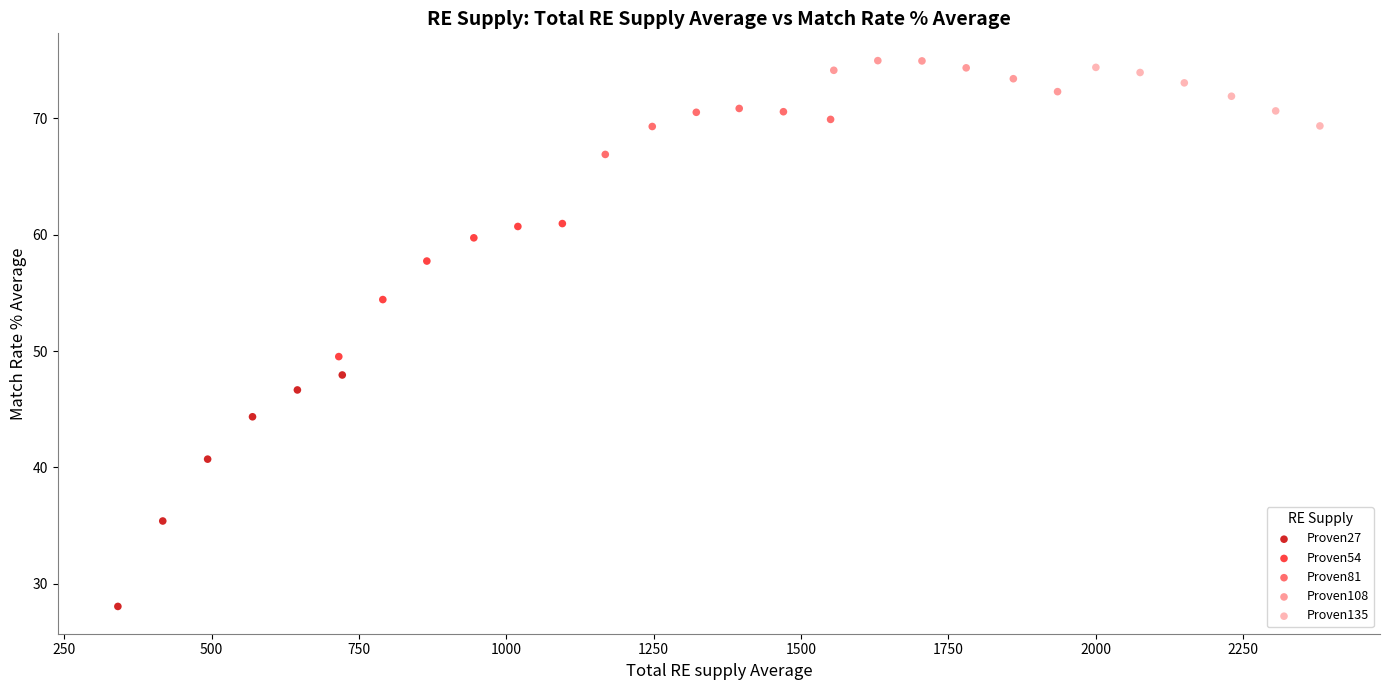

Which series reaches the minimum Y coordinate?

Proven27